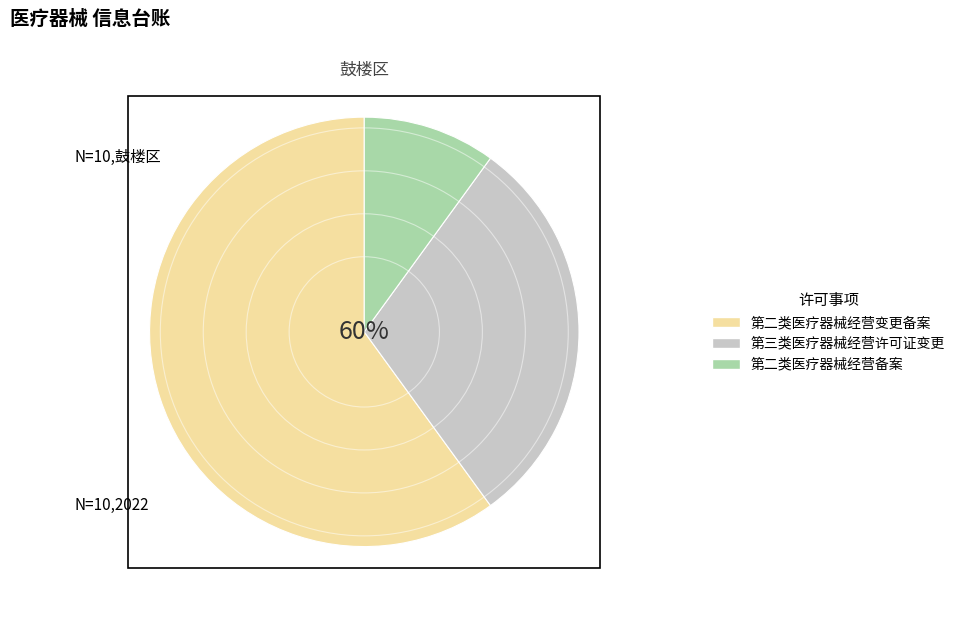

Does any single category account for the majority?

Yes